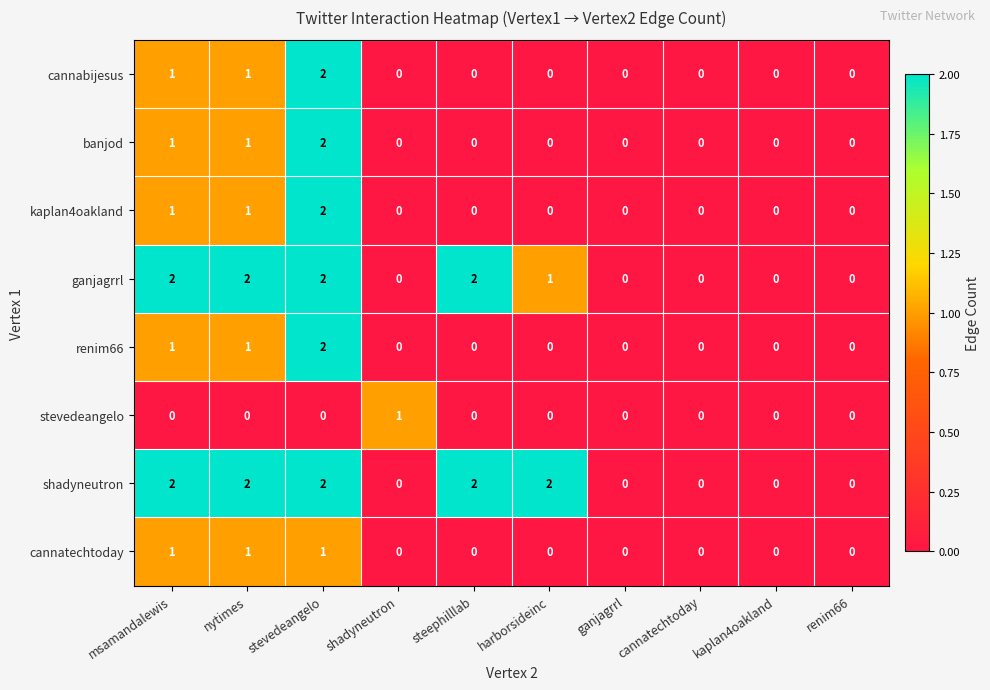

What is the sum of all cannatechtoday values?

3